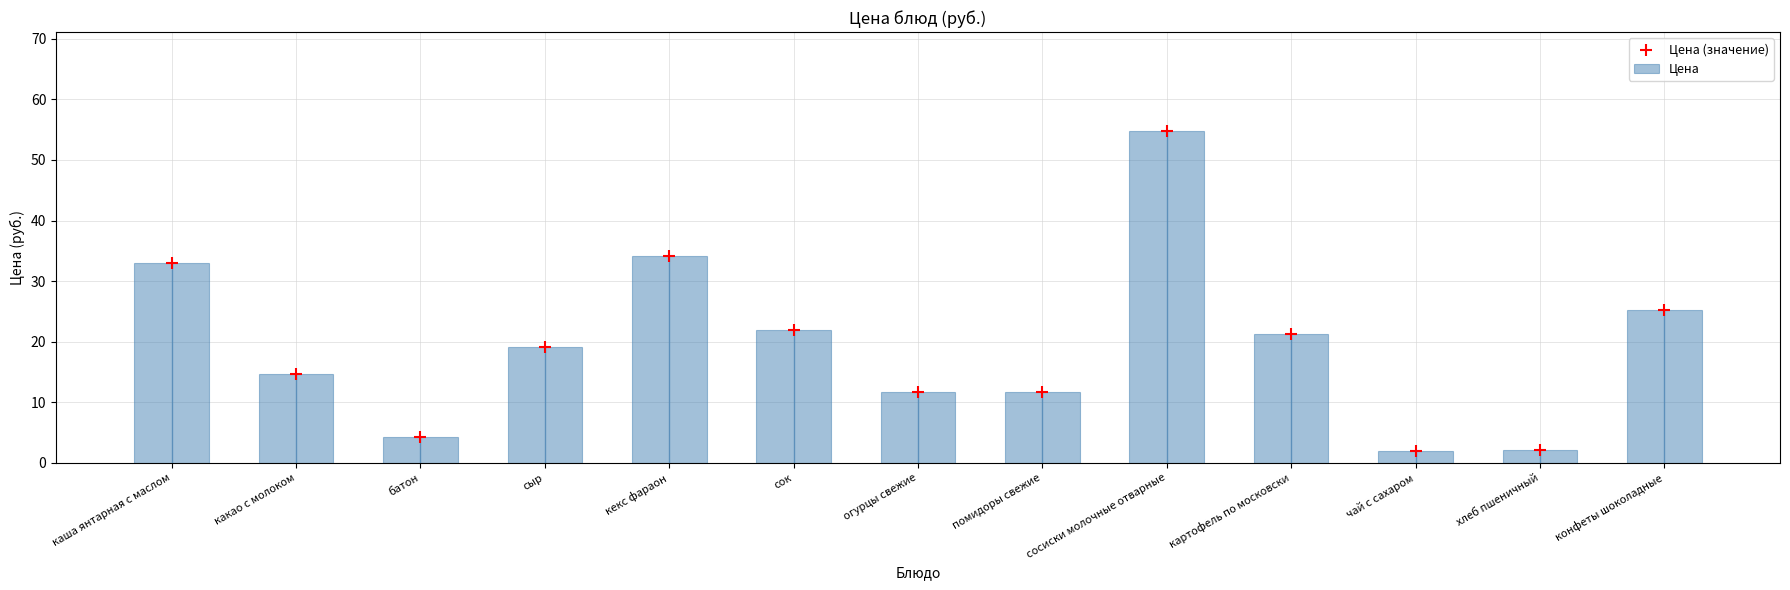

What is the total value across all series at сок?

44.0